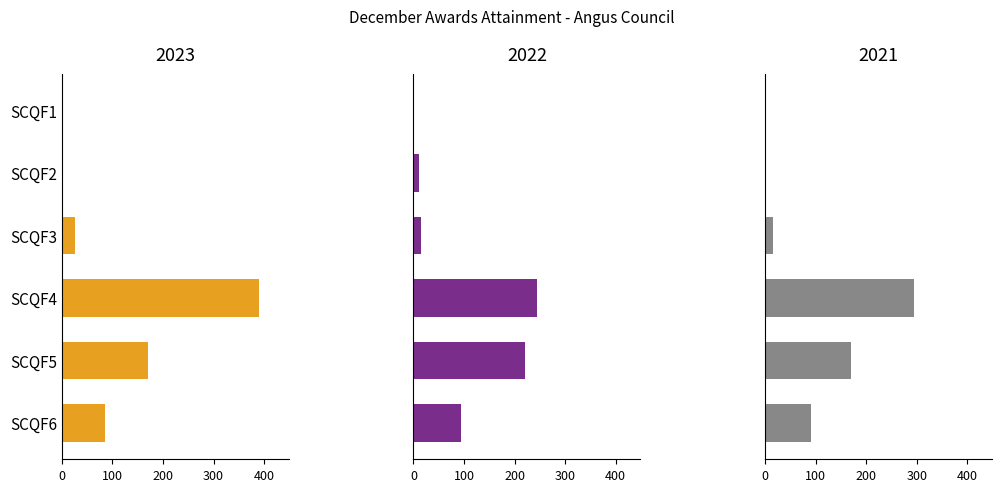

How many series are shown in this chart?

3